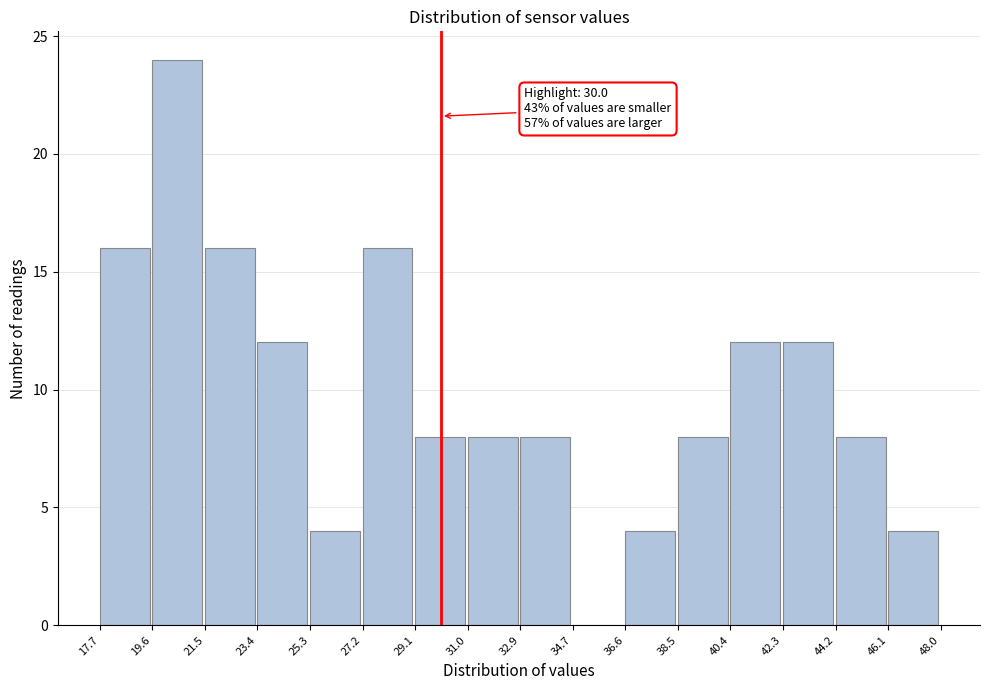

Over which range of the x-axis is the bar tallest?

19.6 to 21.5